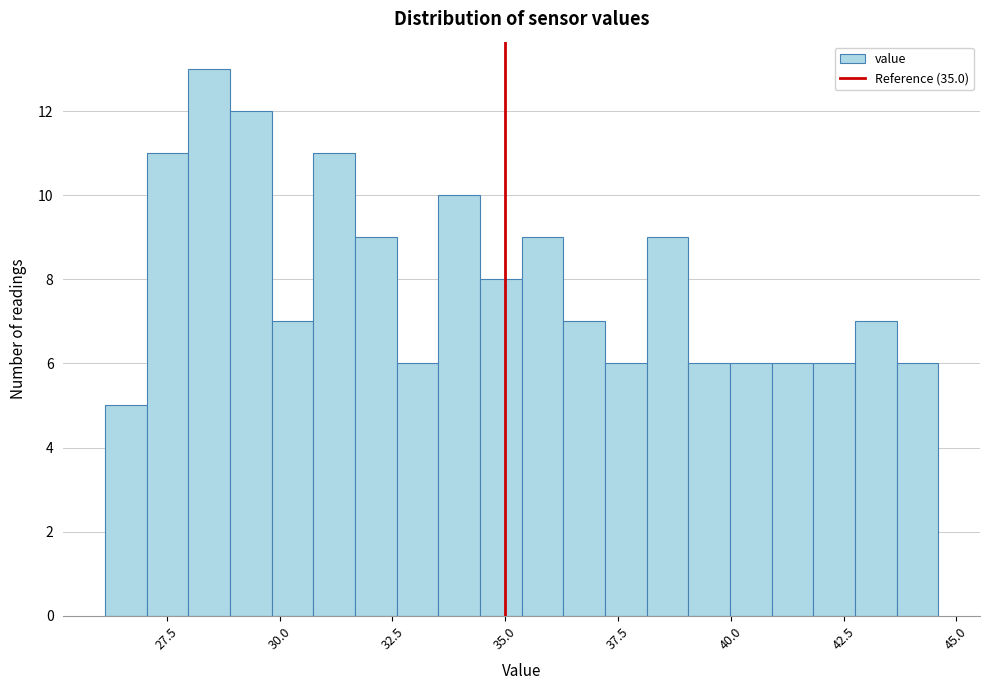

Around what value on the x-axis is the tallest bar? Give the approximate position of its centre, as read against the axis.

28.5